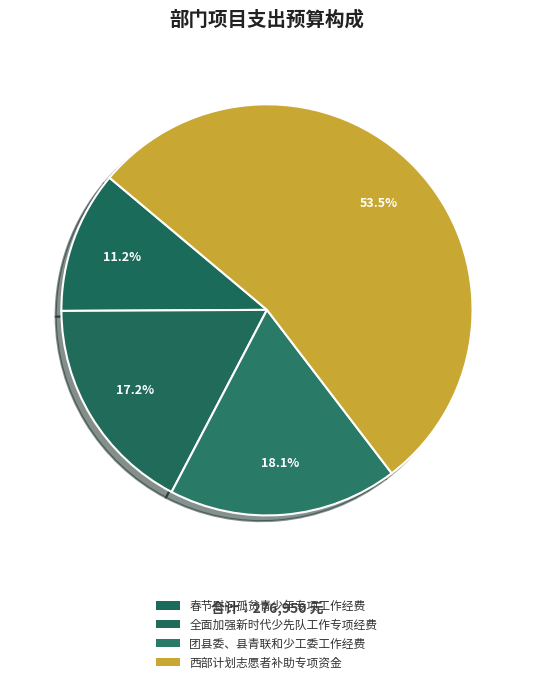

Which slice is the largest?

西部计划志愿者补助专项资金